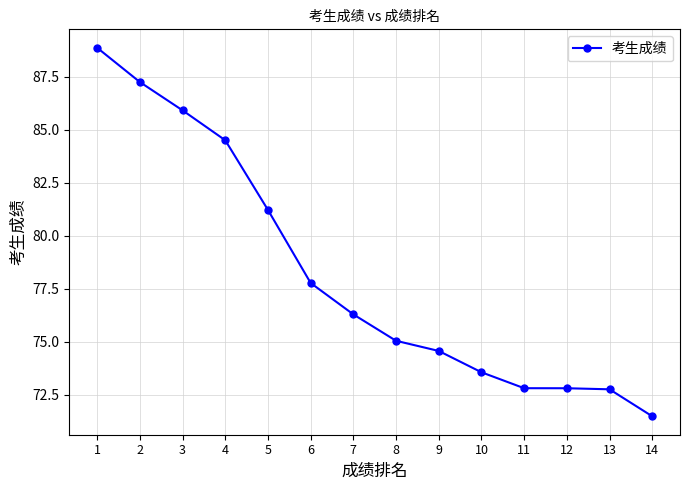

Count the number of data series in this chart.

1